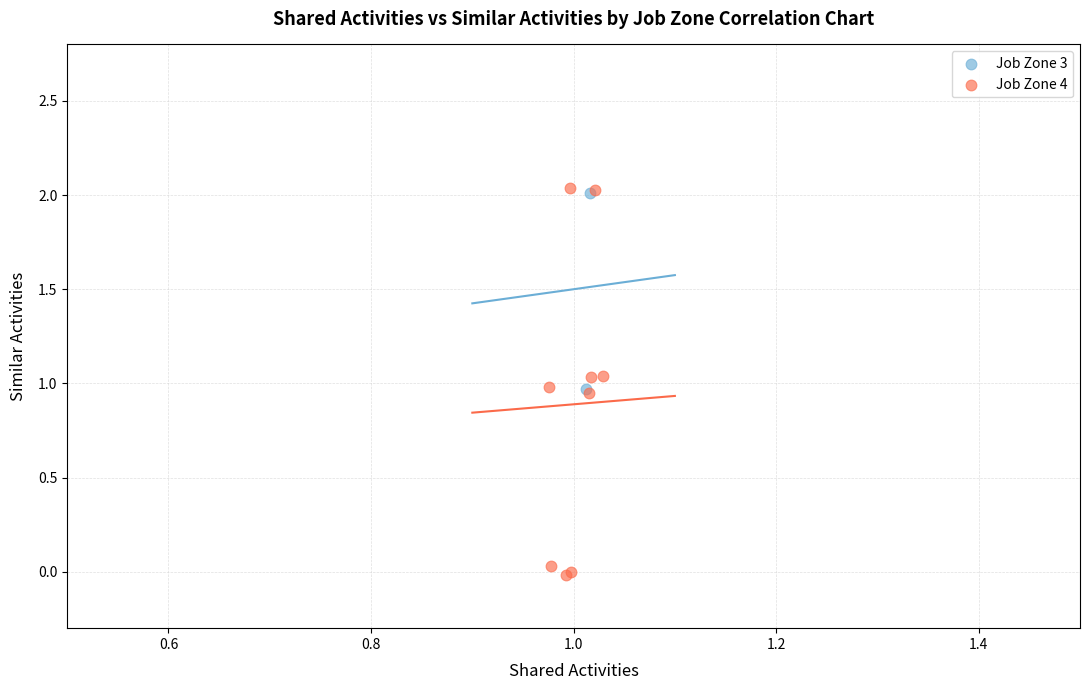

What are all the series names shown in the legend?

Job Zone 3, Job Zone 4